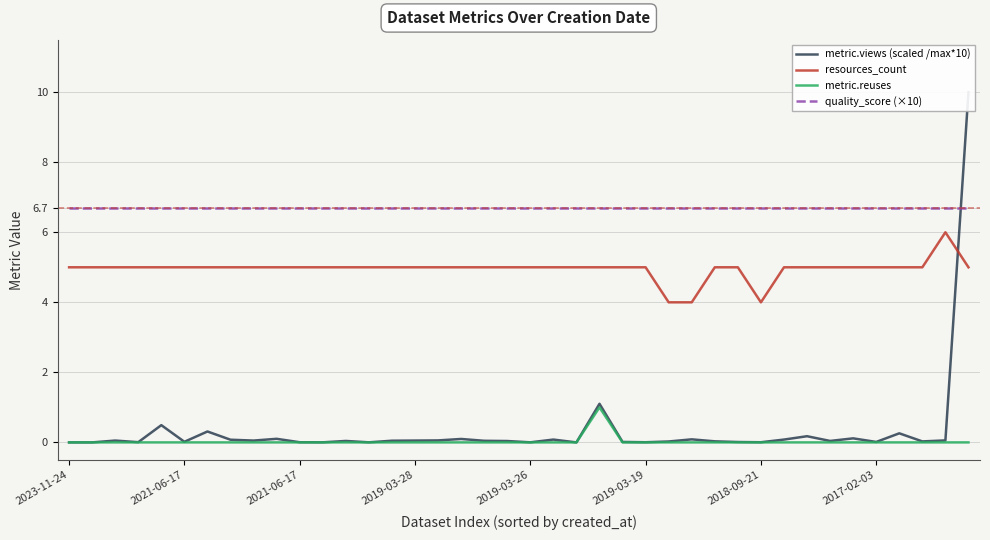

How many interior local peaks does the resources_count series have?

1